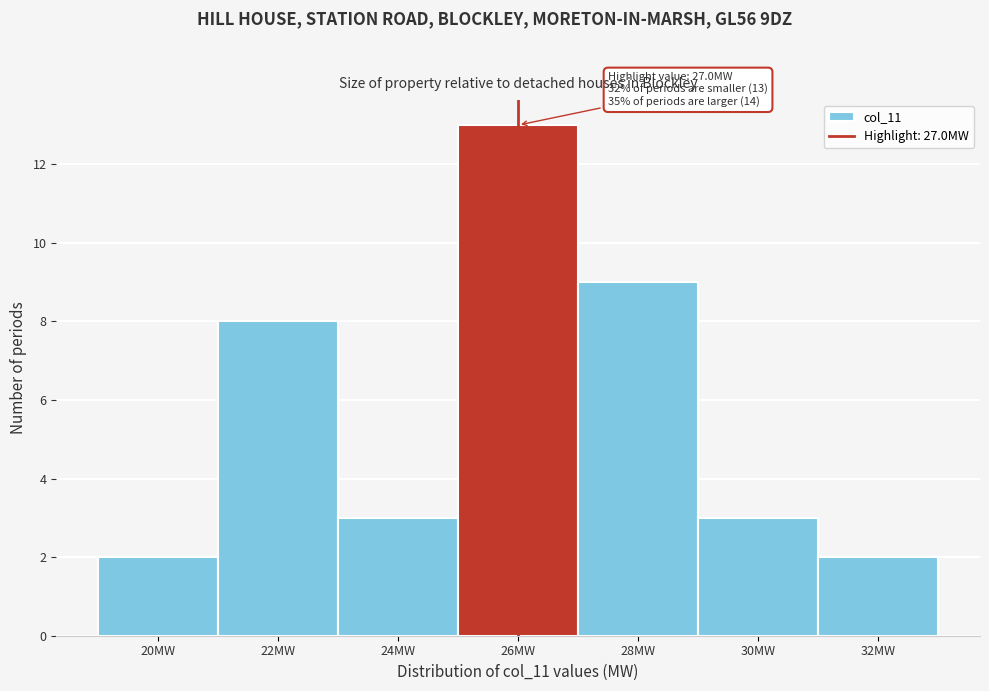

Reading left to right, transcribe all the data shown in this chart.

20MW=2	22MW=8	24MW=3	26MW=13	28MW=9	30MW=3	32MW=2